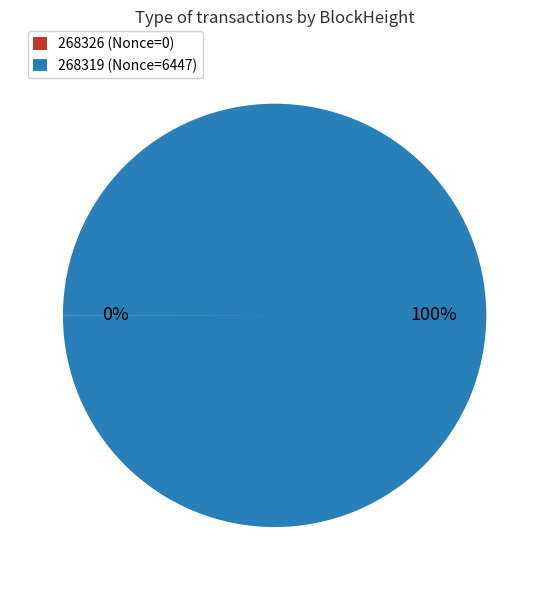

Is it true that 268319 is 100% of the pie?

True